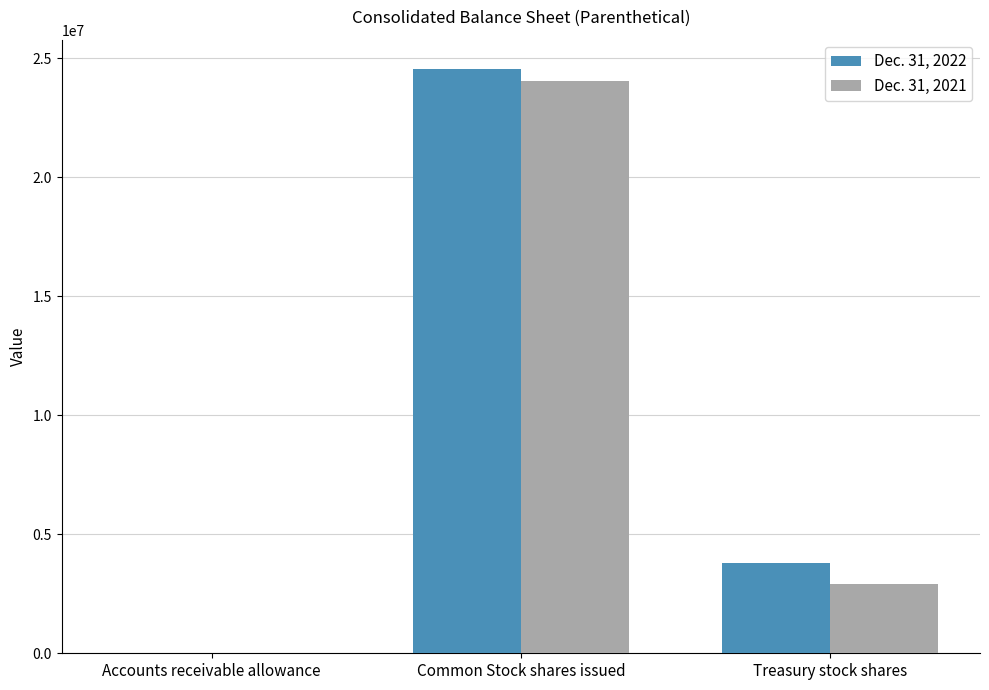

What is the greatest value displayed?

24547000.0